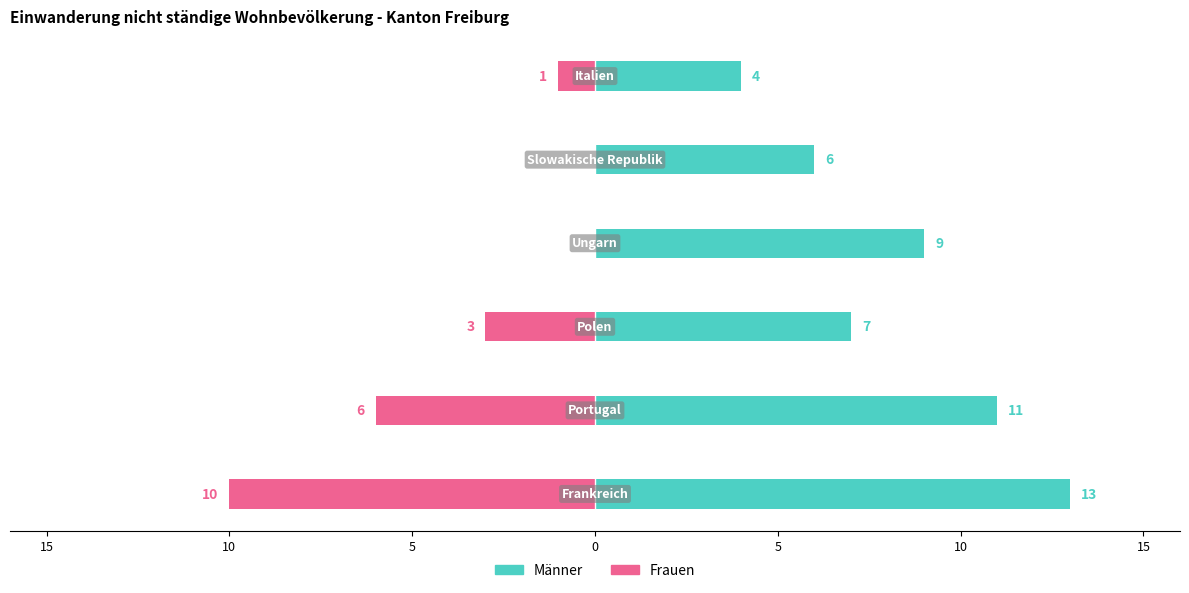

List the series in order of their overall mean, highest first.

Männer, Frauen